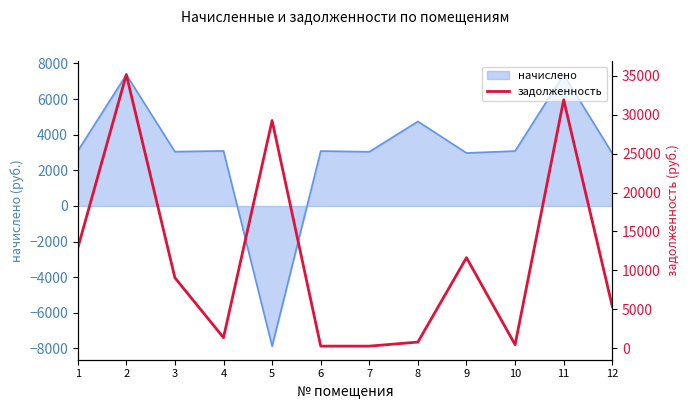

How many lines are shown in the chart?

1